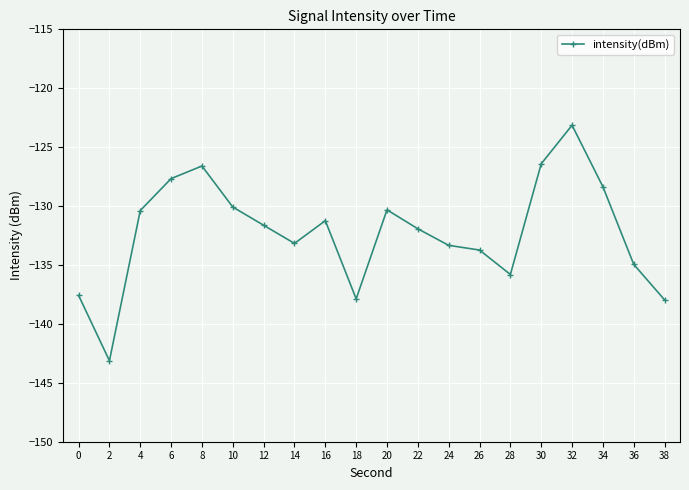

Count the number of categories in the chart.

20